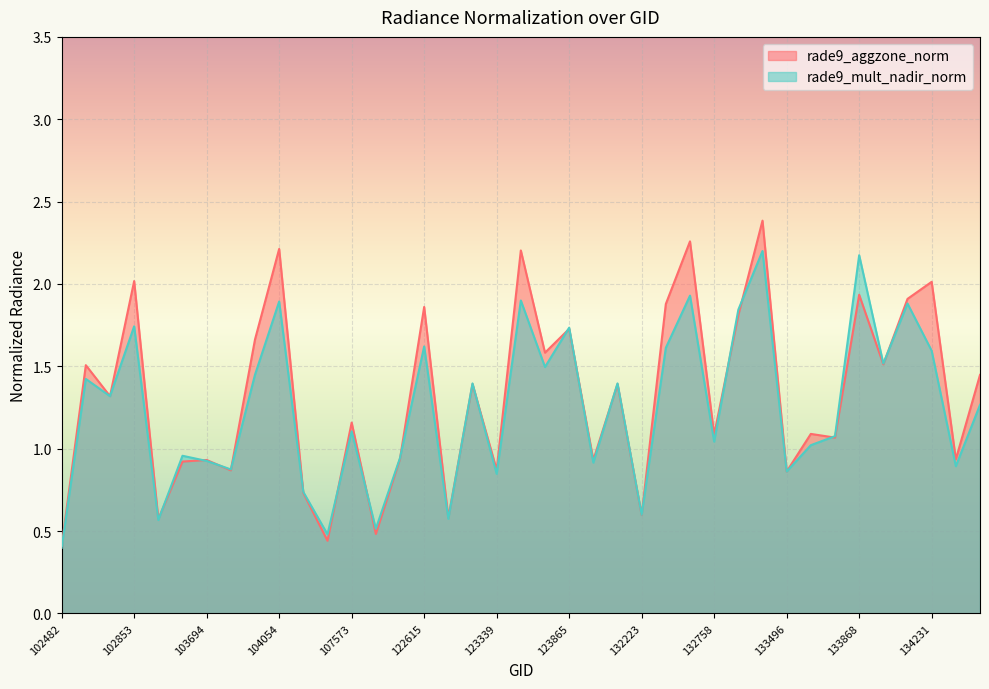

Reading left to right, transcribe all the data shown in this chart.

rade9_aggzone_norm: 102482=0.4	102610=1.5	102732=1.3	102853=2.0	102972=0.6	102980=0.9	103694=0.9	103701=0.9	103936=1.7	104054=2.2	104414=0.7	104529=0.4	107573=1.2	121902=0.5	122077=0.9	122615=1.9	122799=0.6	122971=1.4	123339=0.9	123512=2.2	123685=1.6	123865=1.7	131858=0.9	132035=1.4	132223=0.6	132397=1.9	132578=2.3	132758=1.1	133118=1.8	133316=2.4	133496=0.9	133674=1.1	133855=1.1	133868=1.9	134036=1.5	134047=1.9	134231=2.0	134413=0.9	137430=1.4
rade9_mult_nadir_norm: 102482=0.4	102610=1.4	102732=1.3	102853=1.7	102972=0.6	102980=1.0	103694=0.9	103701=0.9	103936=1.4	104054=1.9	104414=0.7	104529=0.5	107573=1.1	121902=0.5	122077=0.9	122615=1.6	122799=0.6	122971=1.4	123339=0.8	123512=1.9	123685=1.5	123865=1.7	131858=0.9	132035=1.4	132223=0.6	132397=1.6	132578=1.9	132758=1.0	133118=1.8	133316=2.2	133496=0.9	133674=1.0	133855=1.1	133868=2.2	134036=1.5	134047=1.9	134231=1.6	134413=0.9	137430=1.3